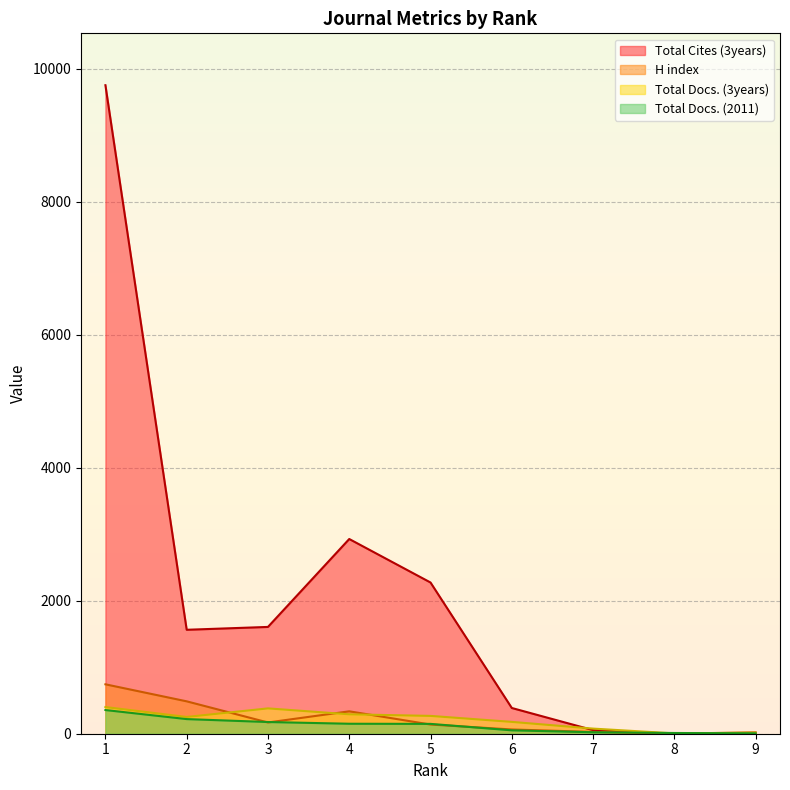

Reading left to right, transcribe all the data shown in this chart.

H index: 1=743	2=487	3=169	4=337	5=138	6=64	7=27	8=1	9=21
Total Docs. (2011): 1=356	2=220	3=176	4=150	5=148	6=51	7=22	8=11	9=6
Total Docs. (3years): 1=401	2=252	3=381	4=292	5=268	6=178	7=77	8=5	9=15
Total Cites (3years): 1=9752	2=1563	3=1606	4=2928	5=2274	6=387	7=54	8=0	9=5